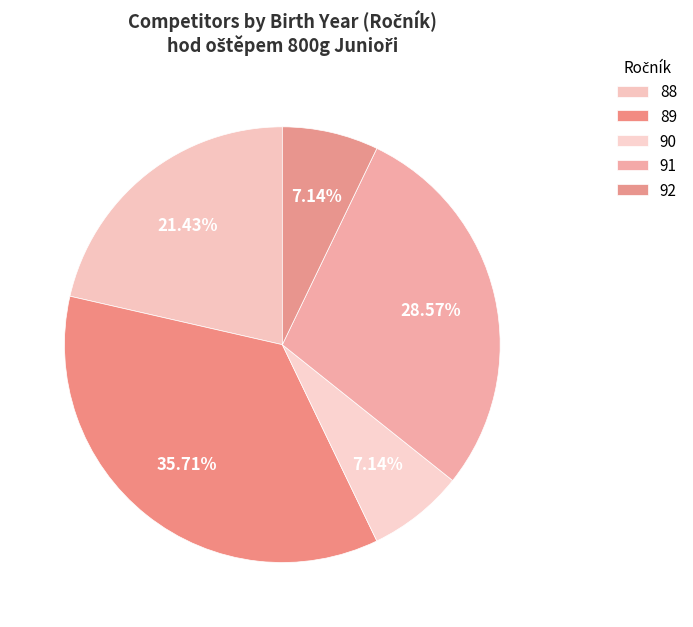

The 88 slice represents 27% of the pie. True or false?

False